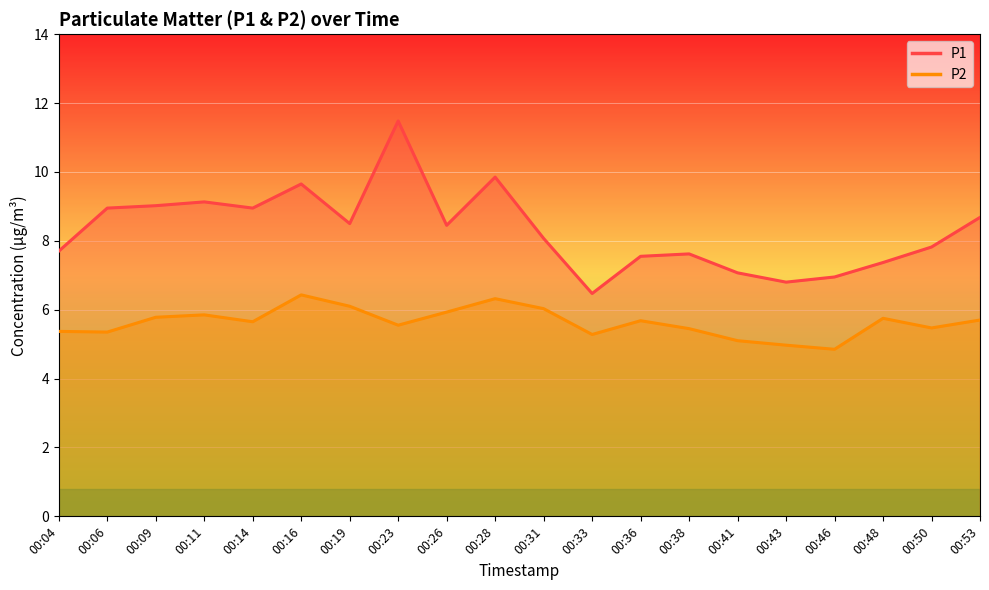

At which label is P1 closest to 8?

00:31